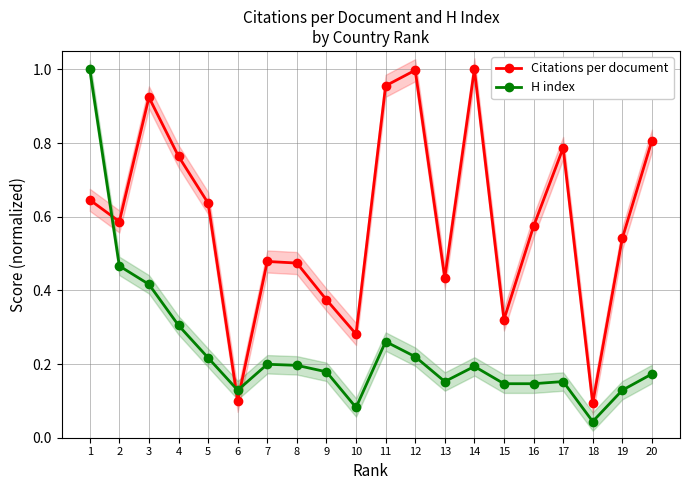

How many lines are shown in the chart?

2